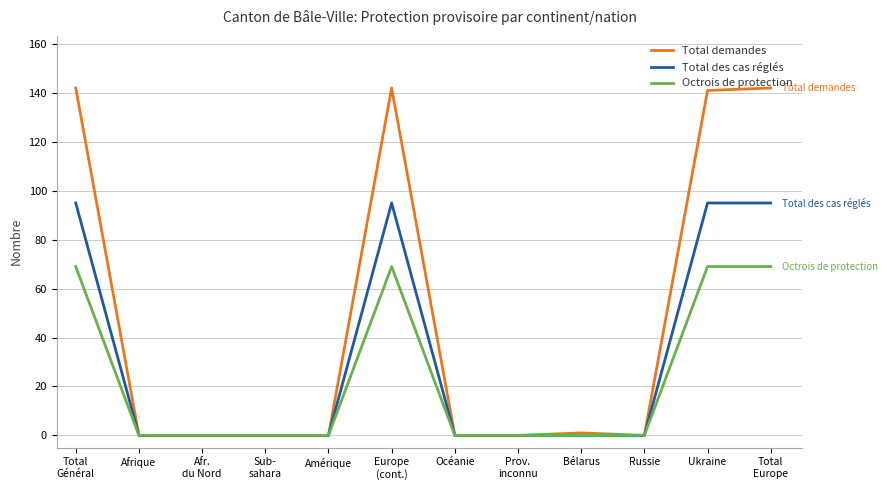

Count the number of categories in the chart.

12